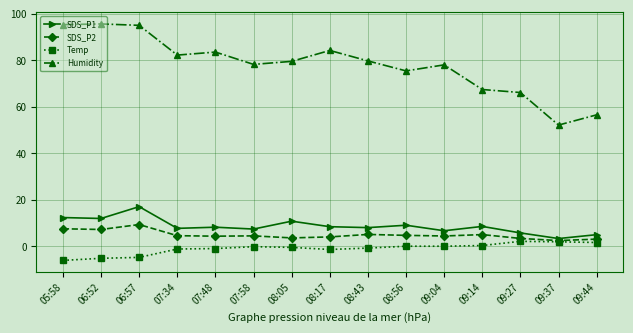

Is it true that Humidity equals 75.4 at 08:56?

True